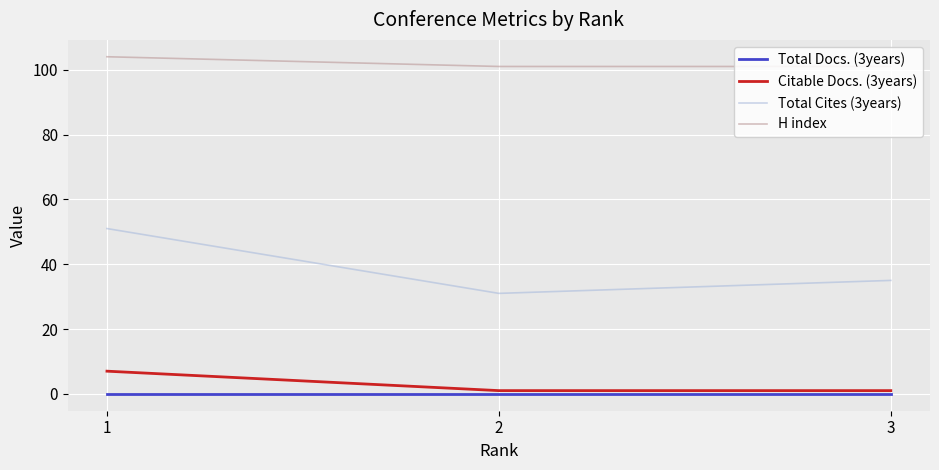

Which series has the largest range (max minus min)?

Total Cites (3years)